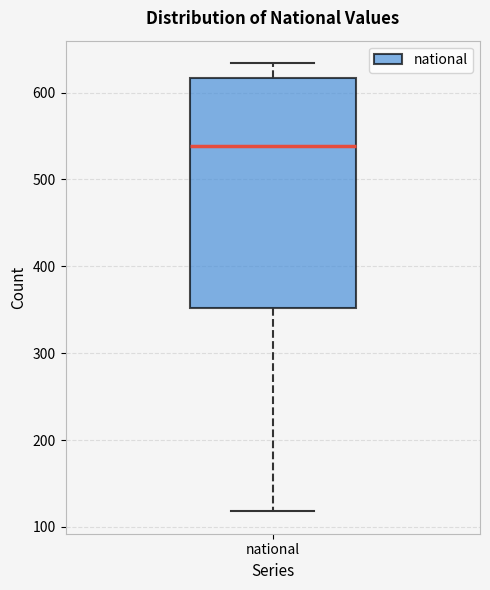

Where does the lower whisker of the box for national end on the y-axis? The values are not printed on the chart, so give them approximately, as read against the axis.

120